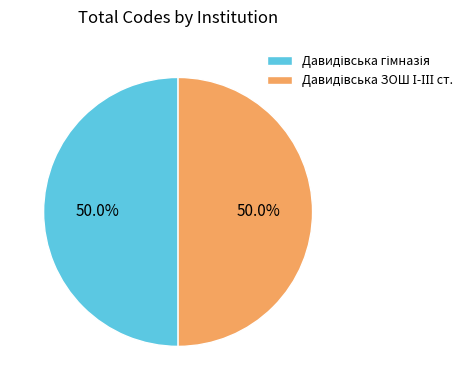

To the nearest percent, what percentage of the pie is Давидівська гімназія?

50%